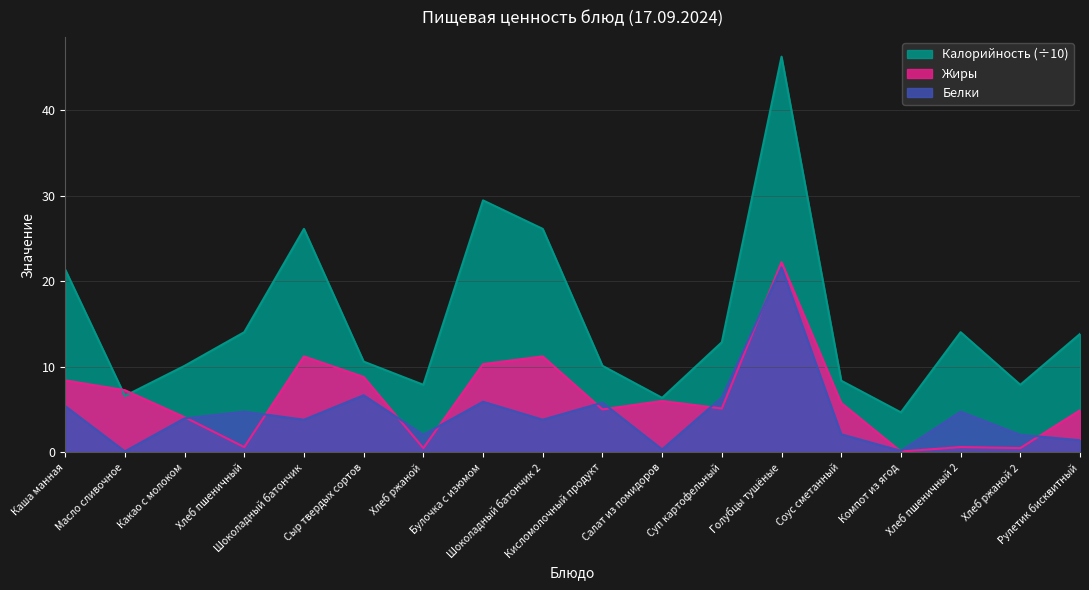

Reading right to left, transcribe all the data shown in this chart.

Калорийность: Рулетик бисквитный=13.8	Хлеб ржаной 2=7.9	Хлеб пшеничный 2=14.0	Компот из ягод=4.7	Соус сметанный=8.4	Голубцы тушёные=46.2	Суп картофельный=12.9	Салат из помидоров=6.4	Кисломолочный продукт=10.1	Шоколадный батончик 2=26.1	Булочка с изюмом=29.4	Хлеб ржаной=7.9	Сыр твердых сортов=10.6	Шоколадный батончик=26.1	Хлеб пшеничный=14.0	Какао с молоком=10.1	Масло сливочное=6.6	Каша манная=21.4
Белки: Рулетик бисквитный=1.4	Хлеб ржаной 2=2.0	Хлеб пшеничный 2=4.7	Компот из ягод=0.2	Соус сметанный=2.1	Голубцы тушёные=21.6	Суп картофельный=6.4	Салат из помидоров=0.3	Кисломолочный продукт=5.8	Шоколадный батончик 2=3.8	Булочка с изюмом=5.9	Хлеб ржаной=2.0	Сыр твердых сортов=6.7	Шоколадный батончик=3.8	Хлеб пшеничный=4.7	Какао с молоком=4.0	Масло сливочное=0.1	Каша манная=5.4
Жиры: Рулетик бисквитный=4.9	Хлеб ржаной 2=0.5	Хлеб пшеничный 2=0.6	Компот из ягод=0.1	Соус сметанный=5.8	Голубцы тушёные=22.2	Суп картофельный=5.1	Салат из помидоров=6.0	Кисломолочный продукт=5.0	Шоколадный батончик 2=11.2	Булочка с изюмом=10.3	Хлеб ржаной=0.5	Сыр твердых сортов=8.8	Шоколадный батончик=11.2	Хлеб пшеничный=0.6	Какао с молоком=4.1	Масло сливочное=7.2	Каша манная=8.4